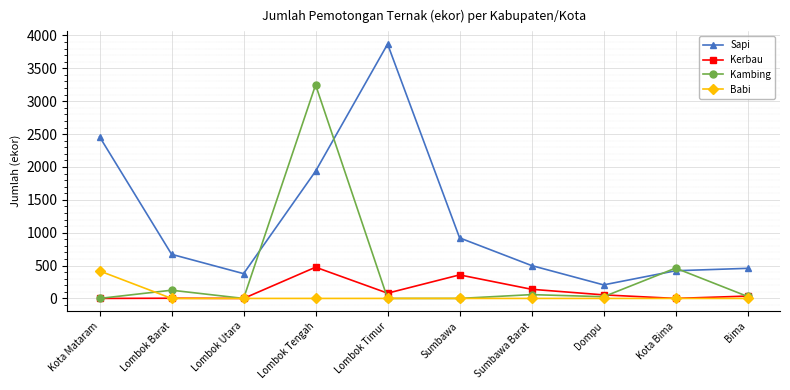

True or false: Sapi and Kerbau intersect in this chart.

False